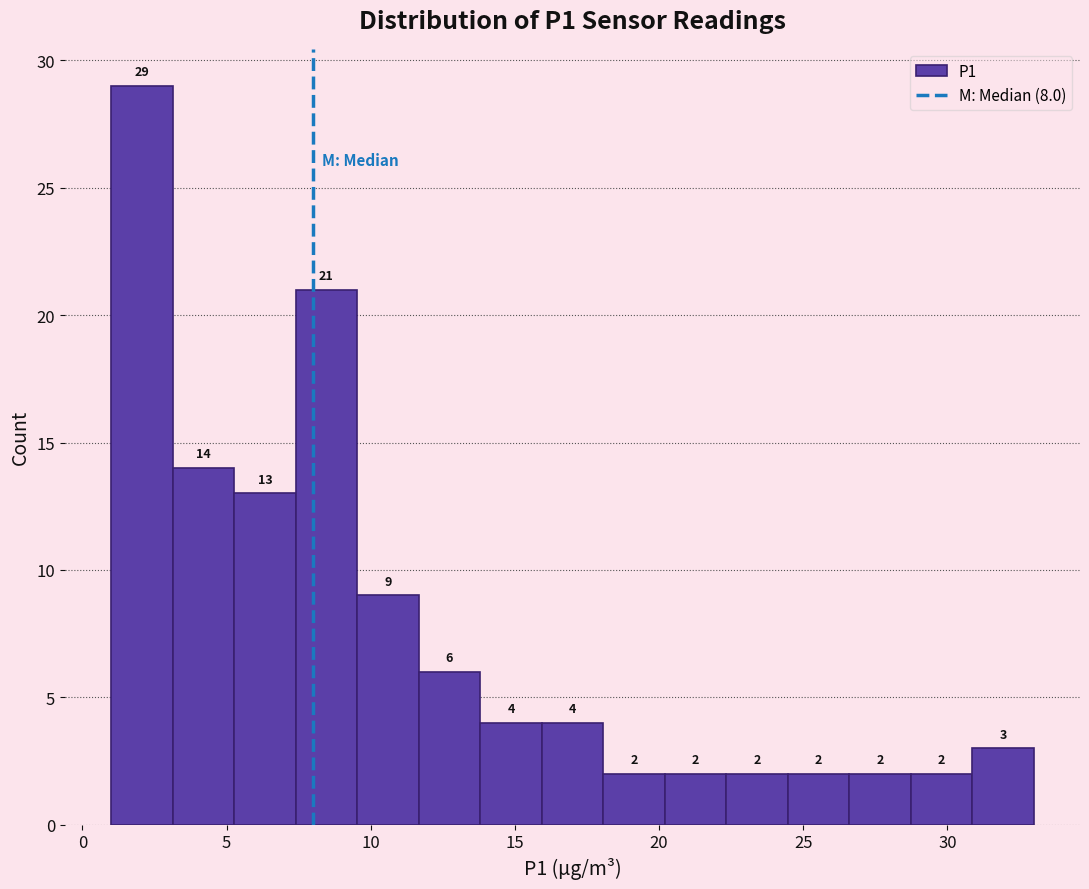

How tall is the bar that spans 24.5 to 26.5 on the x-axis? The bar edges are not printed on the chart, so give them approximately, as read against the axis.

2